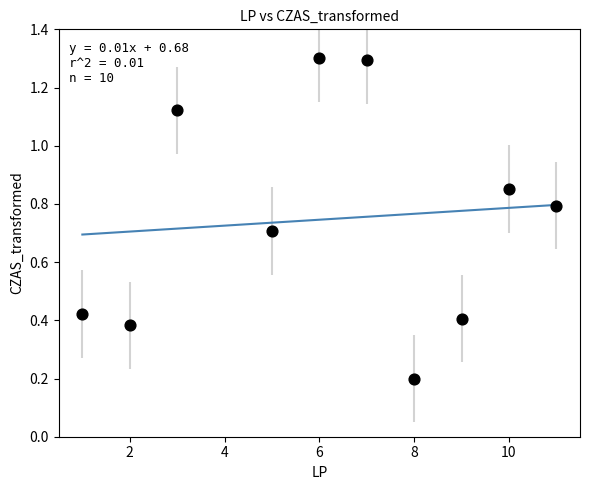

What is the range of X values (max minus min)?

10.0